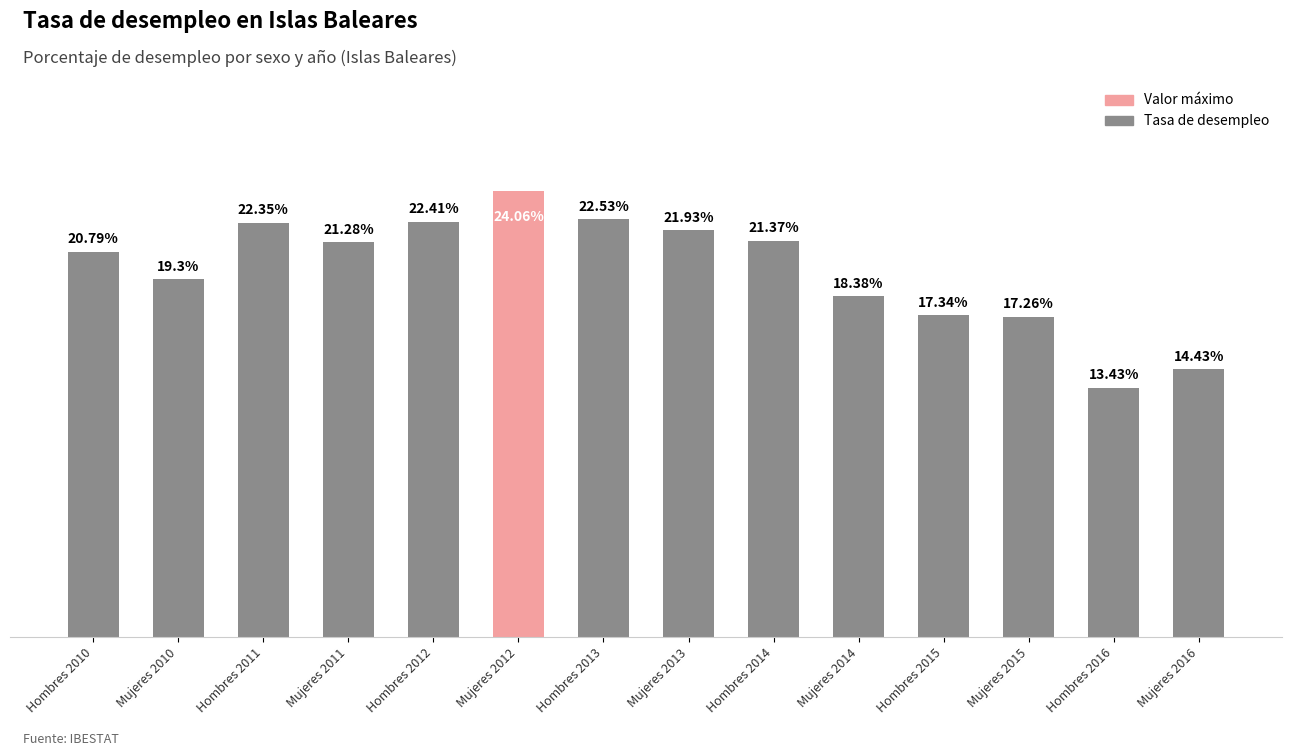

Rank the categories by value from highest to lowest.

Mujeres 2012, Hombres 2013, Hombres 2012, Hombres 2011, Mujeres 2013, Hombres 2014, Mujeres 2011, Hombres 2010, Mujeres 2010, Mujeres 2014, Hombres 2015, Mujeres 2015, Mujeres 2016, Hombres 2016